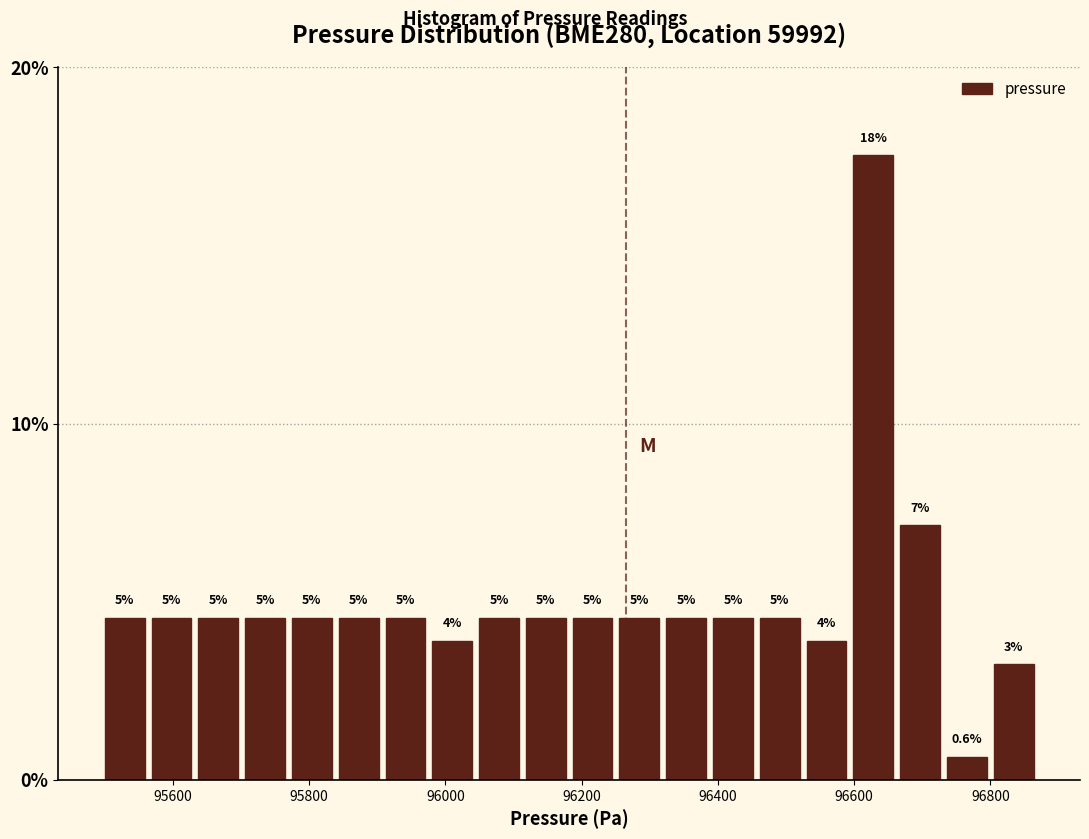

Read against the x-axis, roughly where is the centre of the tallest bar?

96620